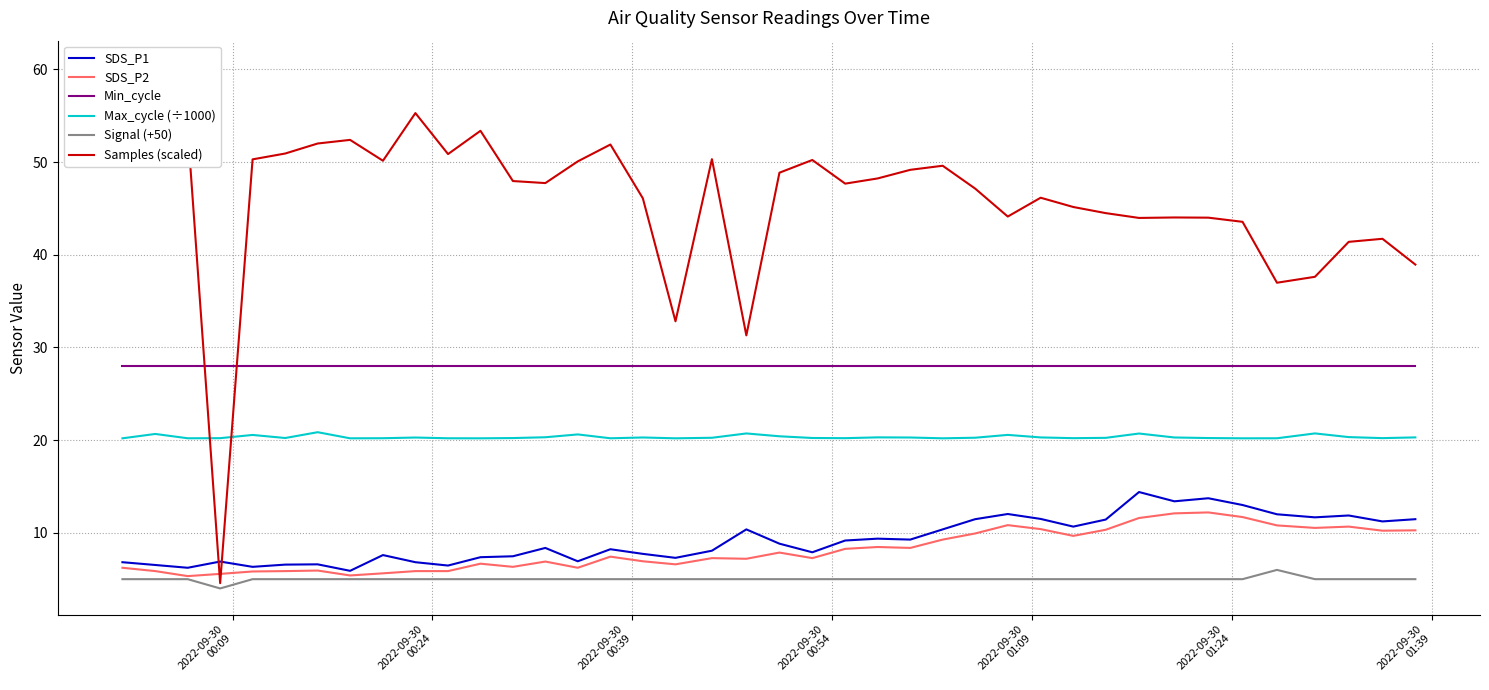

What is the maximum value for Max_cycle (÷1000)?

20.9